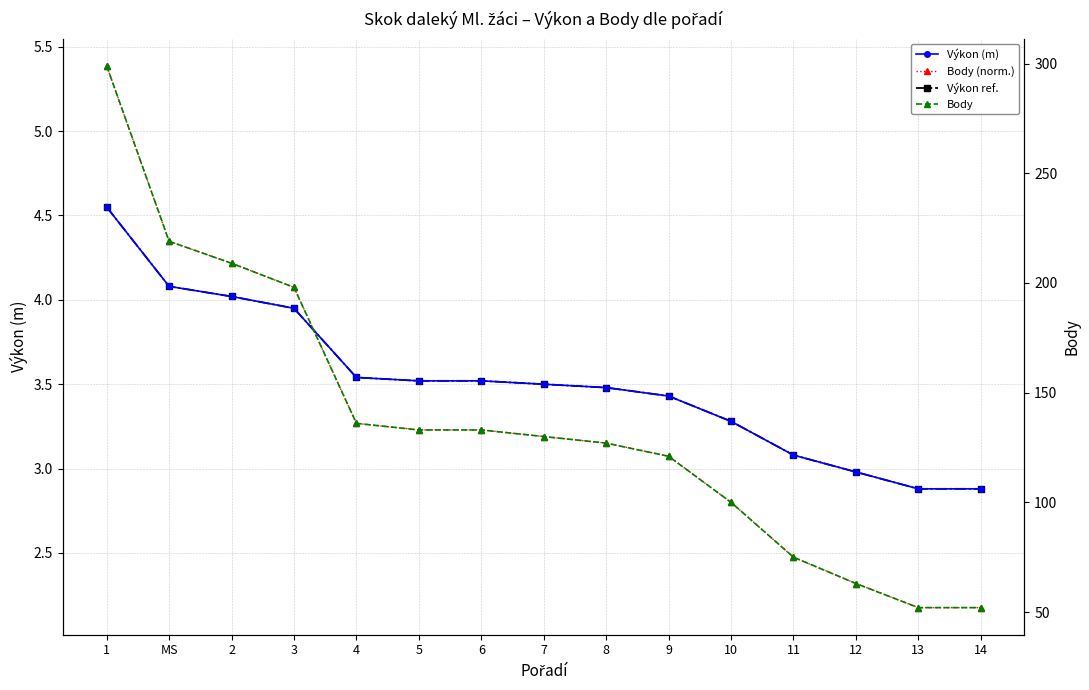

Does the chart display data point markers on the line(s)?

Yes